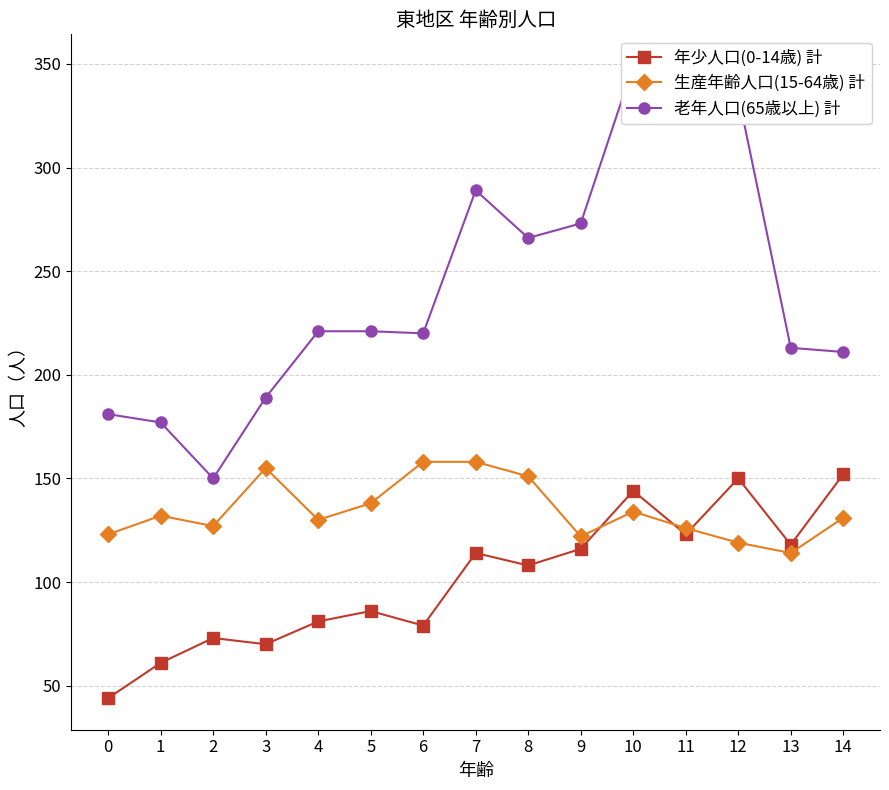

Which category has the highest value in the 老年人口(65歳以上) 計 series?

10